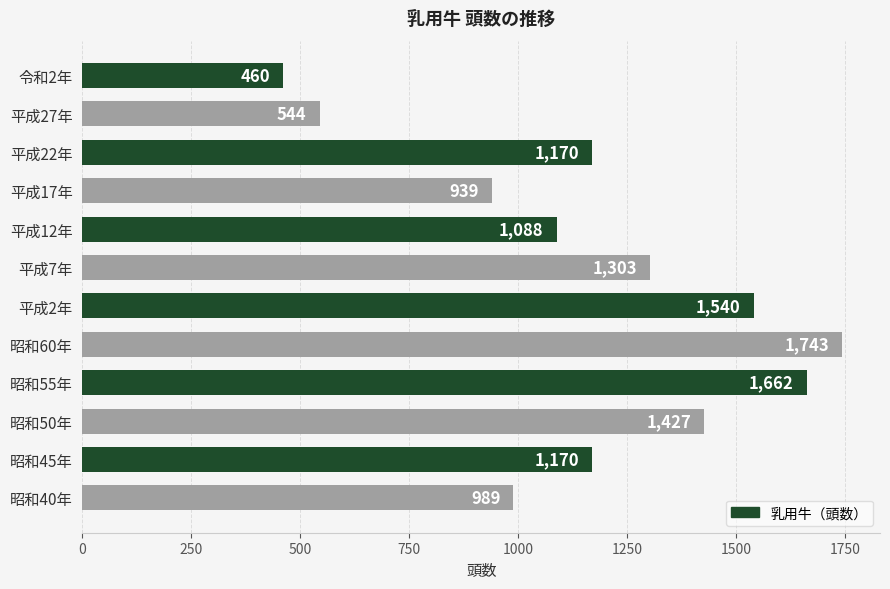

The chart shows a value of 1170 at 平成22年. True or false?

True